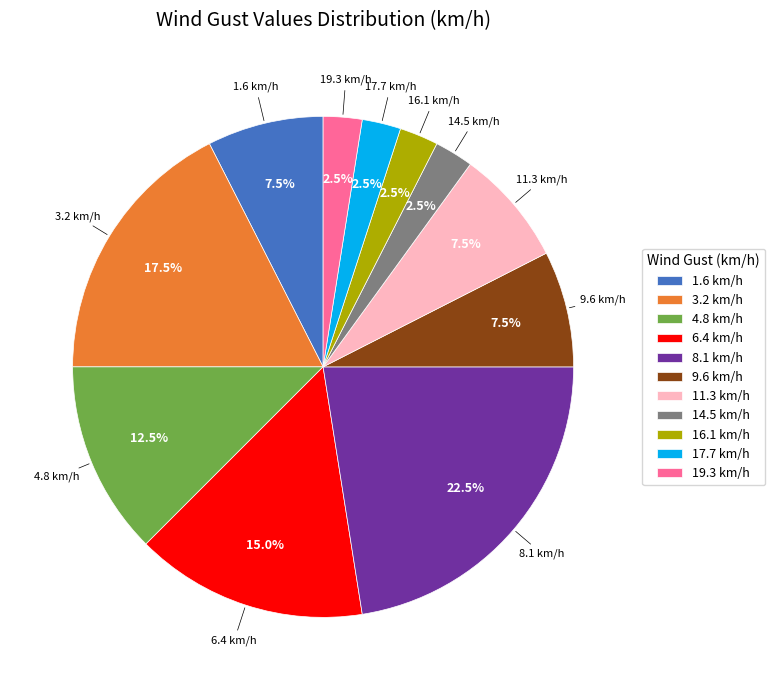

Does any single category account for the majority?

No